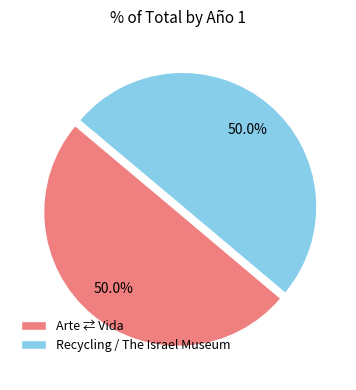

To the nearest percent, what percentage of the pie is Recycling / The Israel Museum?

50%